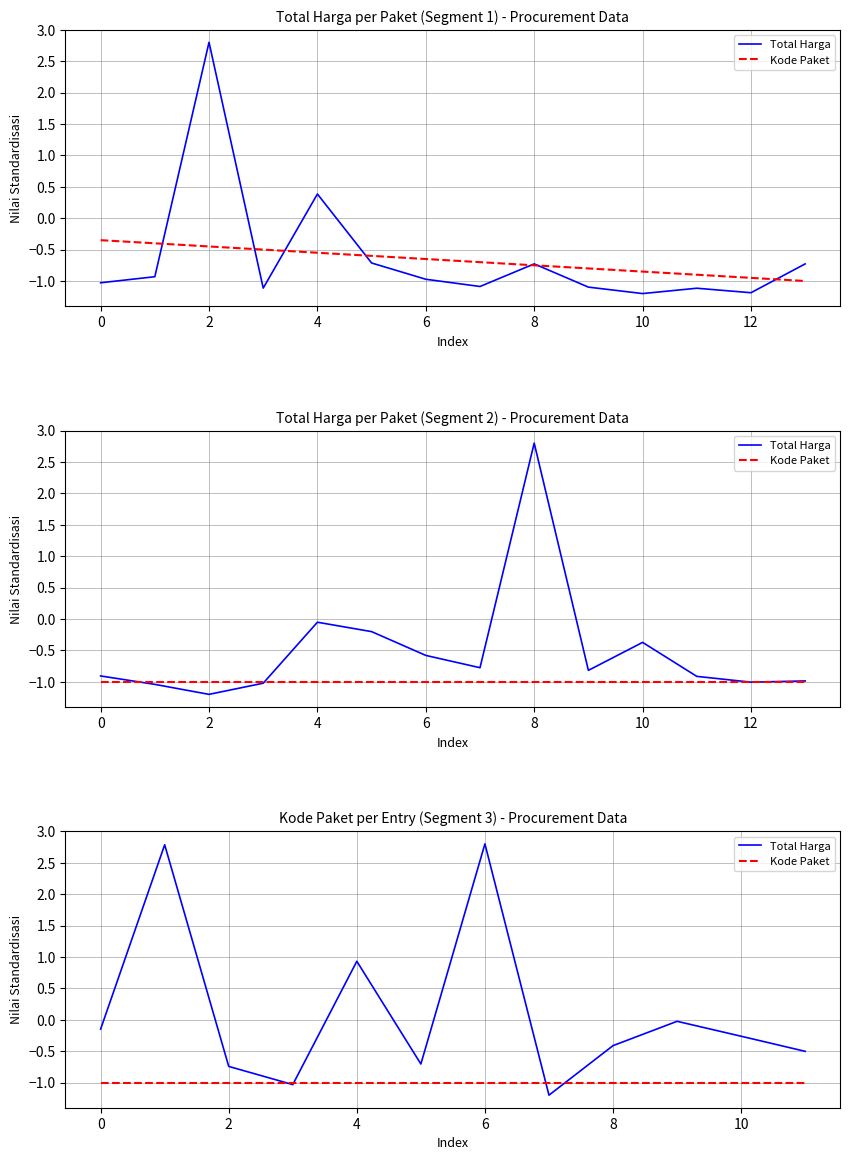

Between 0 and 10, which series saw the biggest shift?

Total Harga